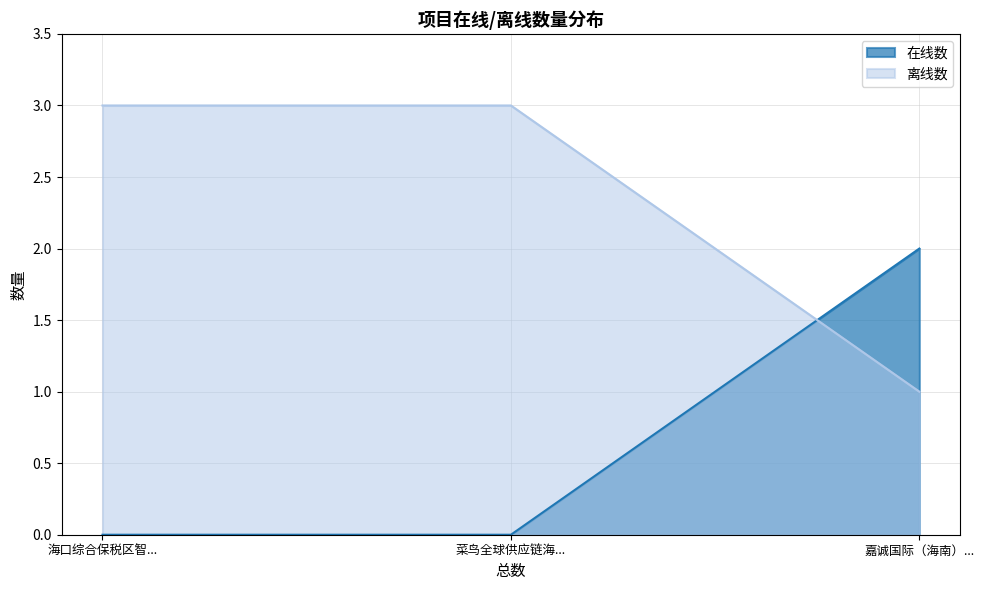

Which series has the largest total across all categories?

离线数